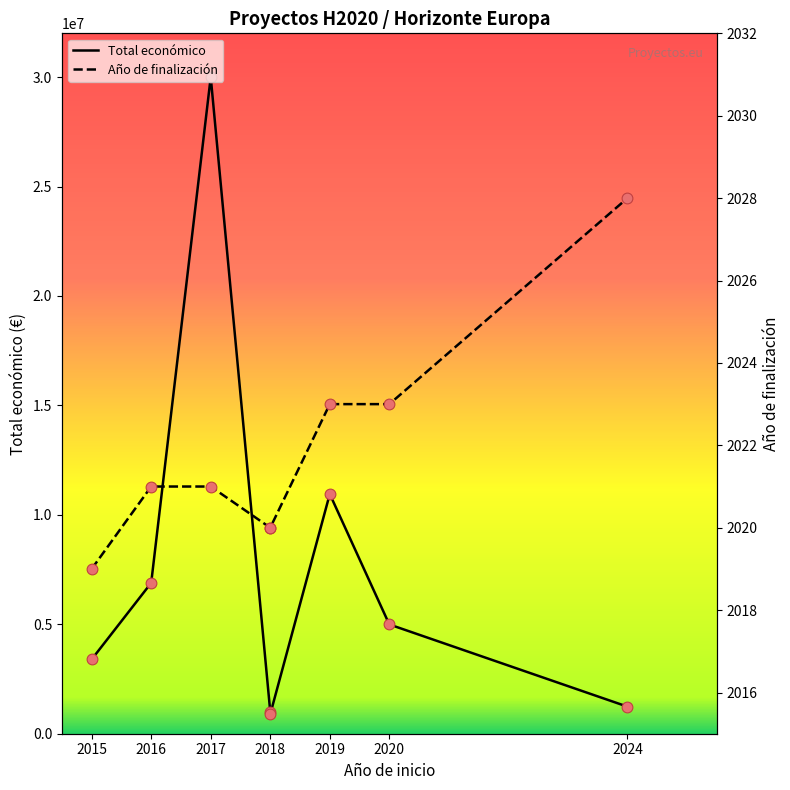

Which series has the largest total across all categories?

Total económico